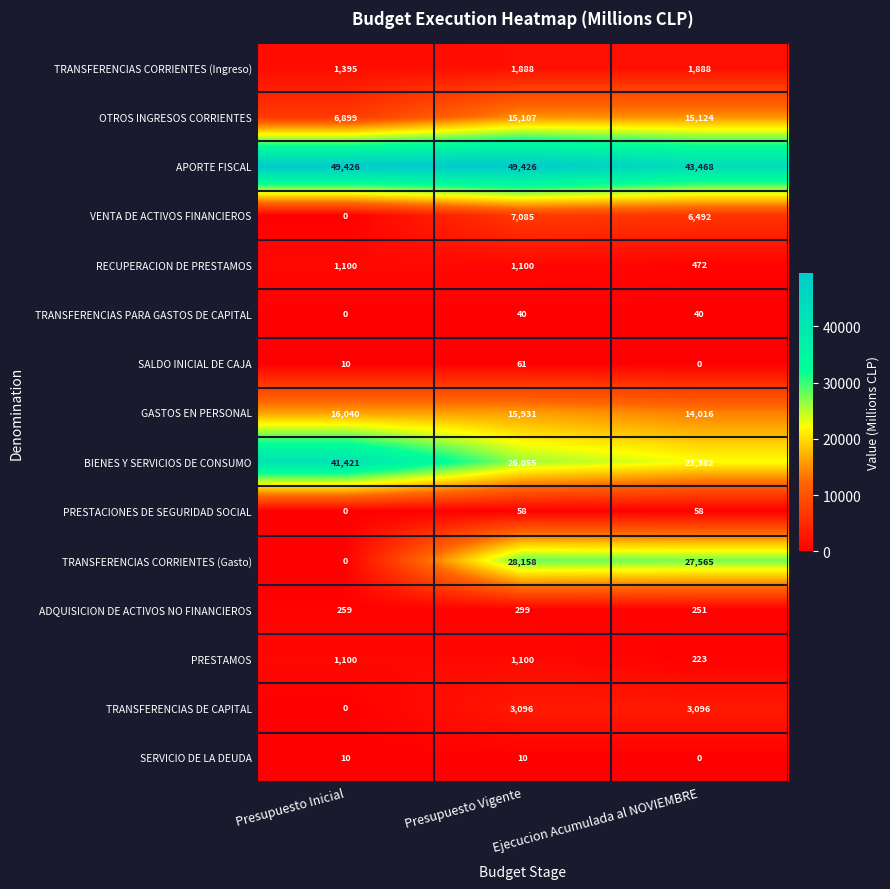

Which series changed the most between Presupuesto Inicial and Presupuesto Vigente?

TRANSFERENCIAS CORRIENTES (Gasto)